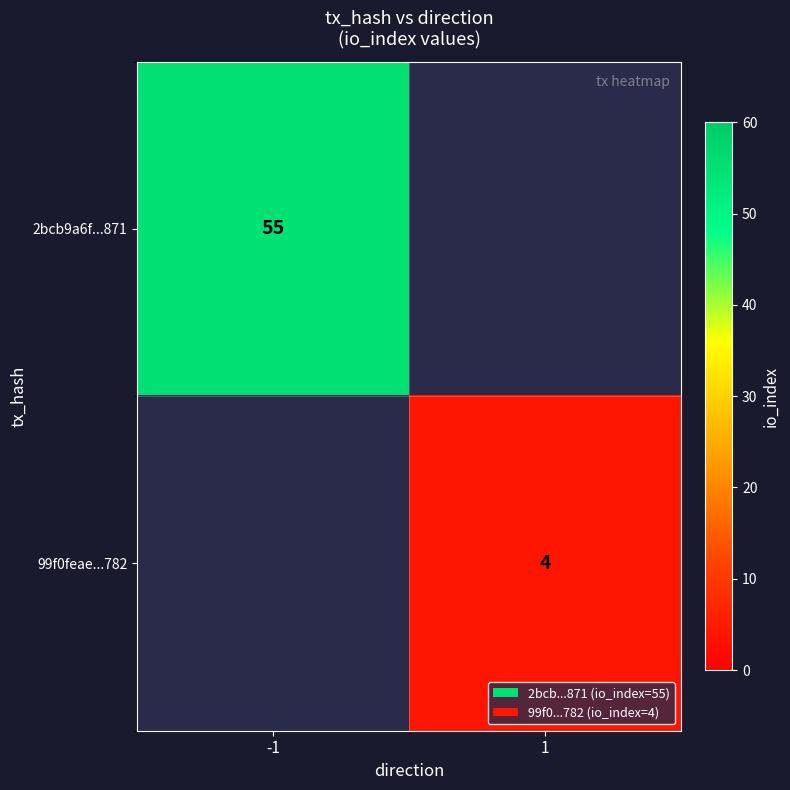

The 99f0feae...782 series shows 2 at 1. True or false?

False